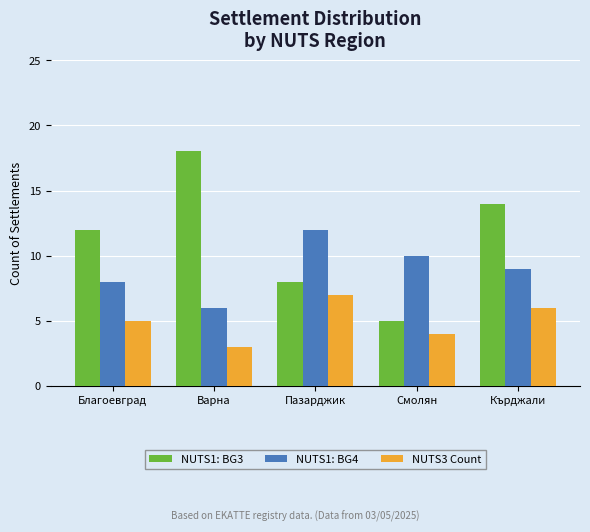

What is the maximum value shown in the chart?

18